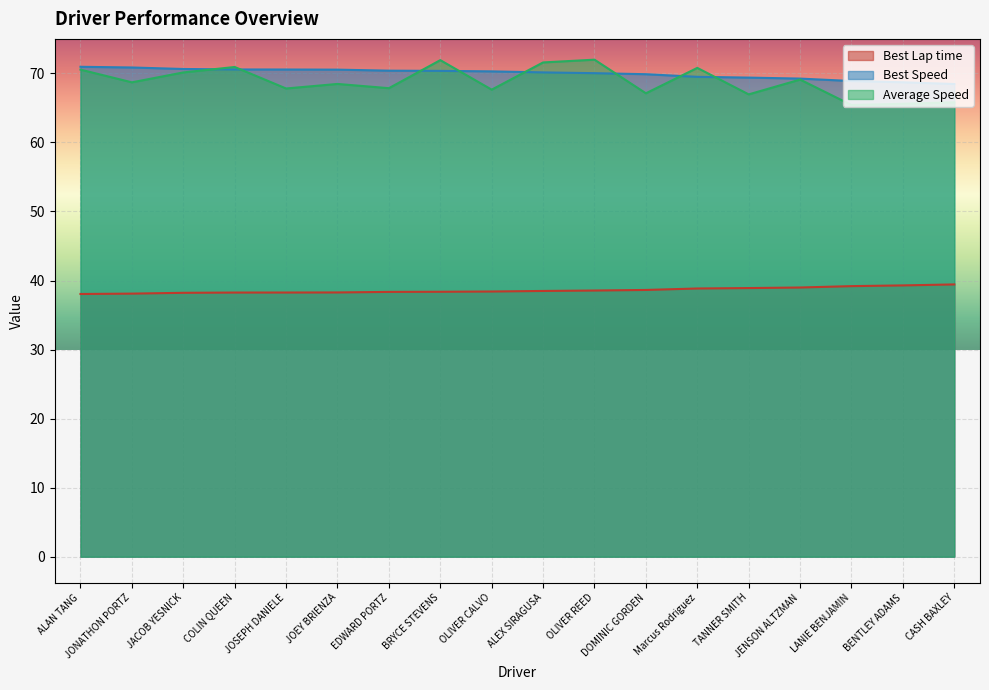

Does the chart display data point markers on the line(s)?

No